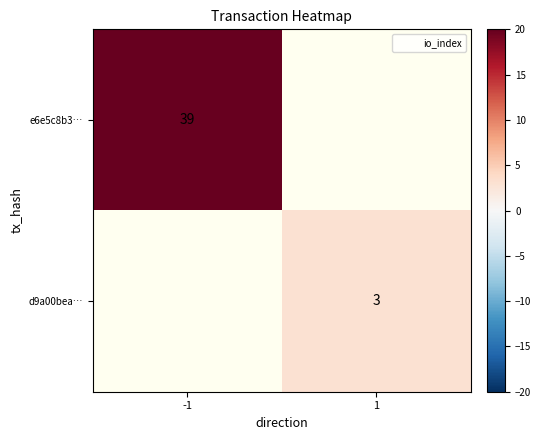

List the labels in order of e6e5c8b3… value, largest first.

-1, 1